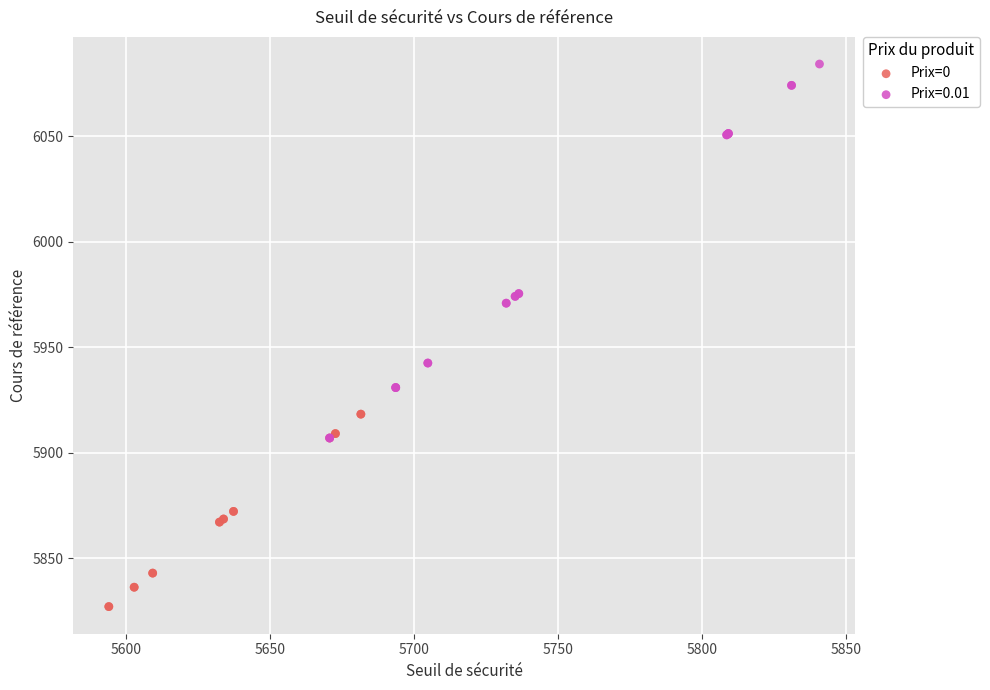

Which series has the largest Y range (max minus min)?

Prix=0.01